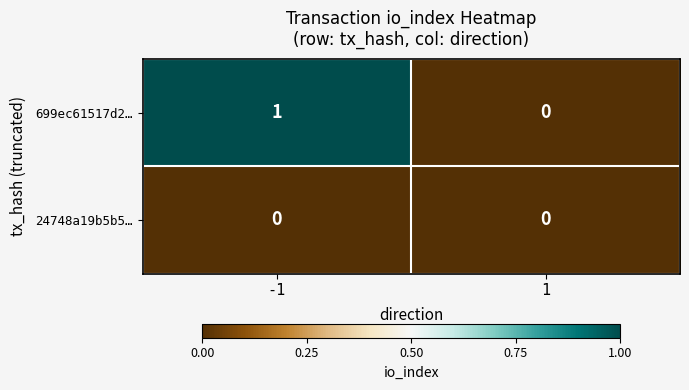

The value of 24748a19b5b5… at 1 is 0. True or false?

True